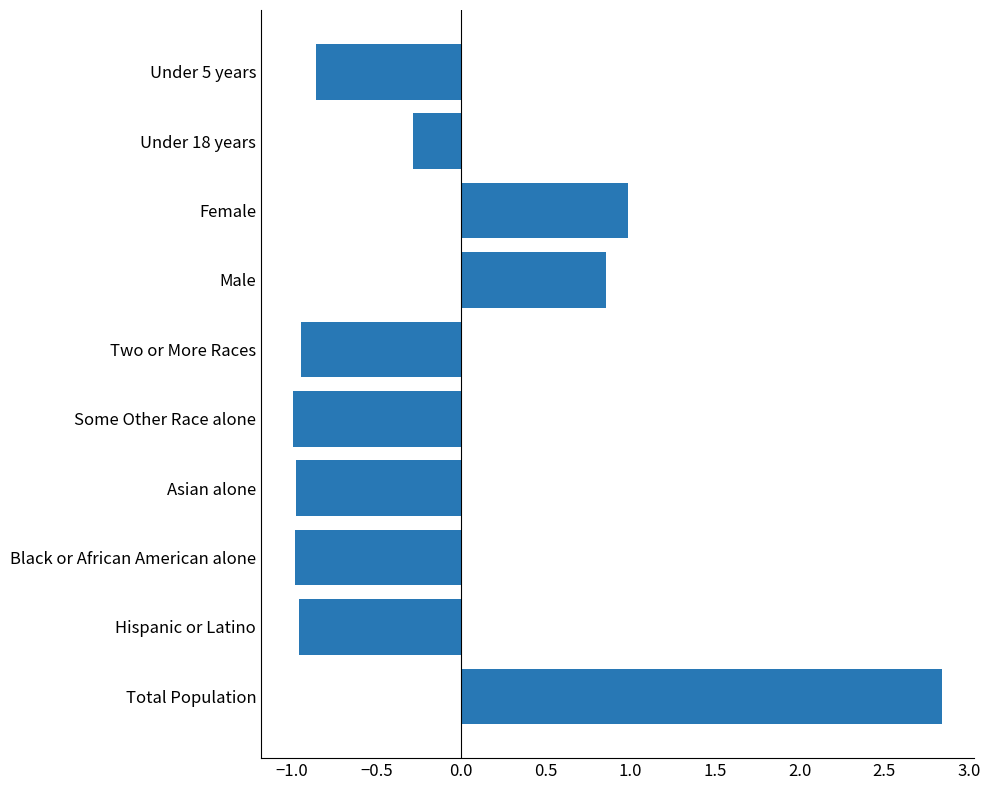

At which category does the chart reach its peak across all series?

Total Population